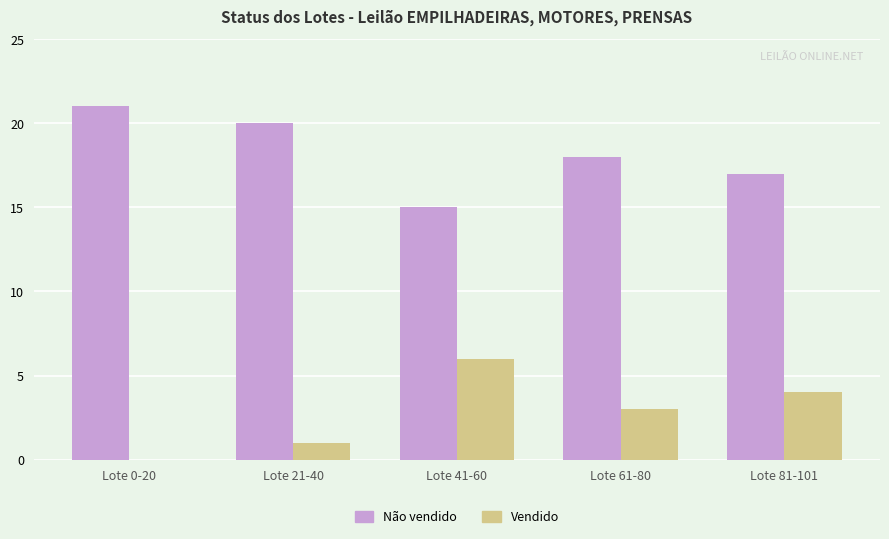

Are the bars horizontal?

No